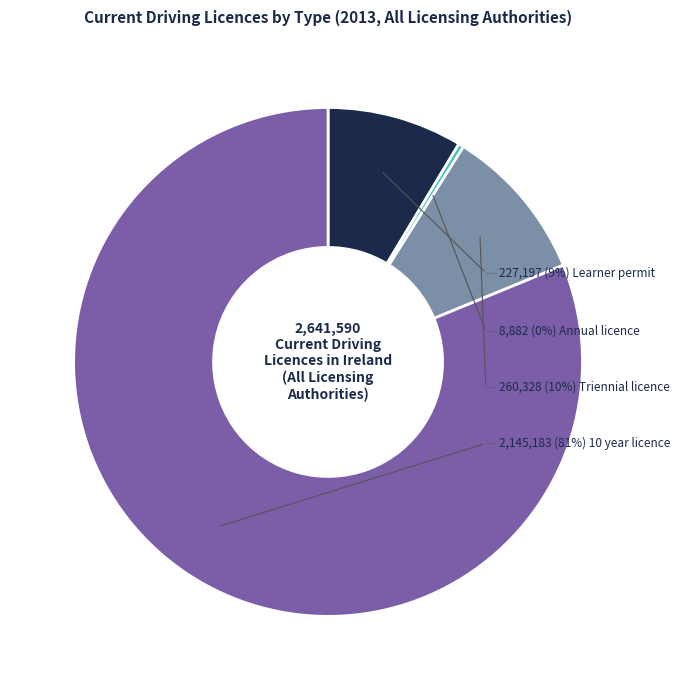

What is the change in value from Learner permit to Annual licence?

-218315